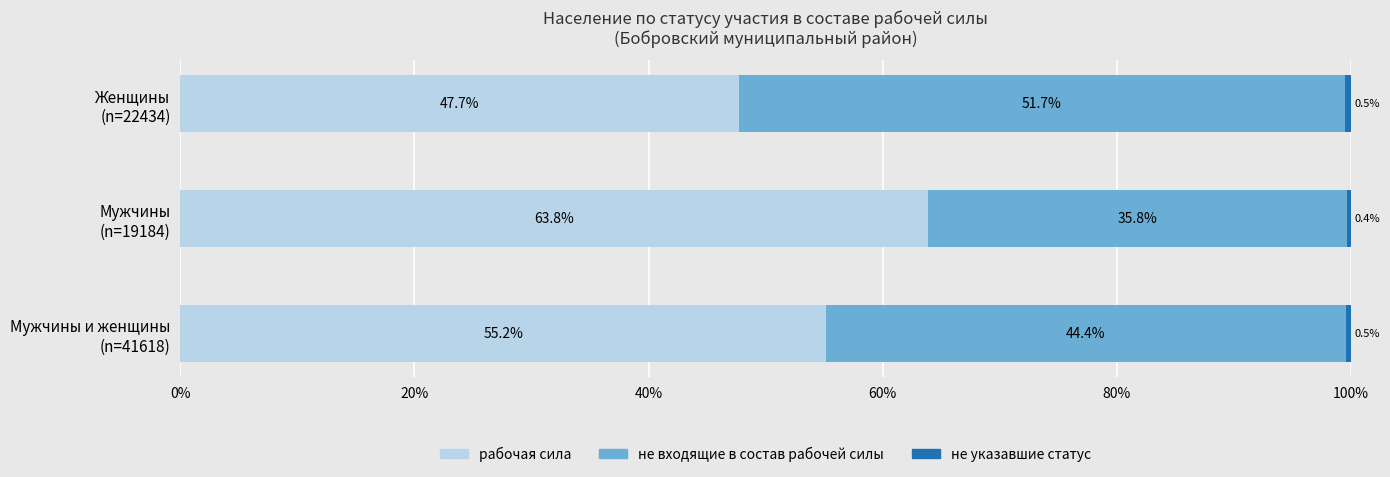

What is the difference between the maximum and minimum values in the рабочая сила series?

16.1